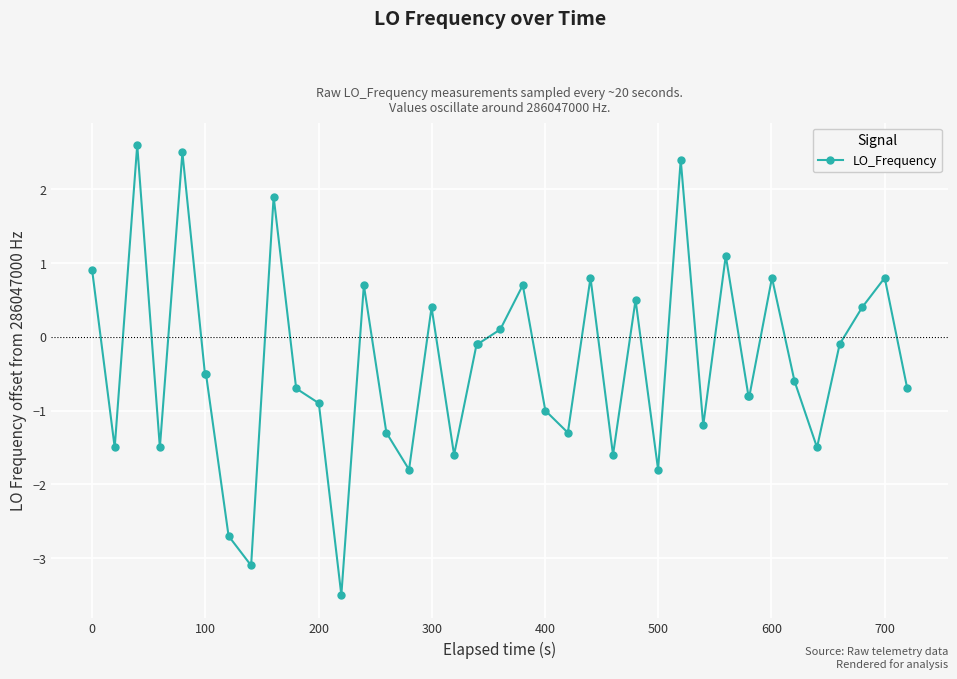

What is the value of the 24th point from the left?

-1.3